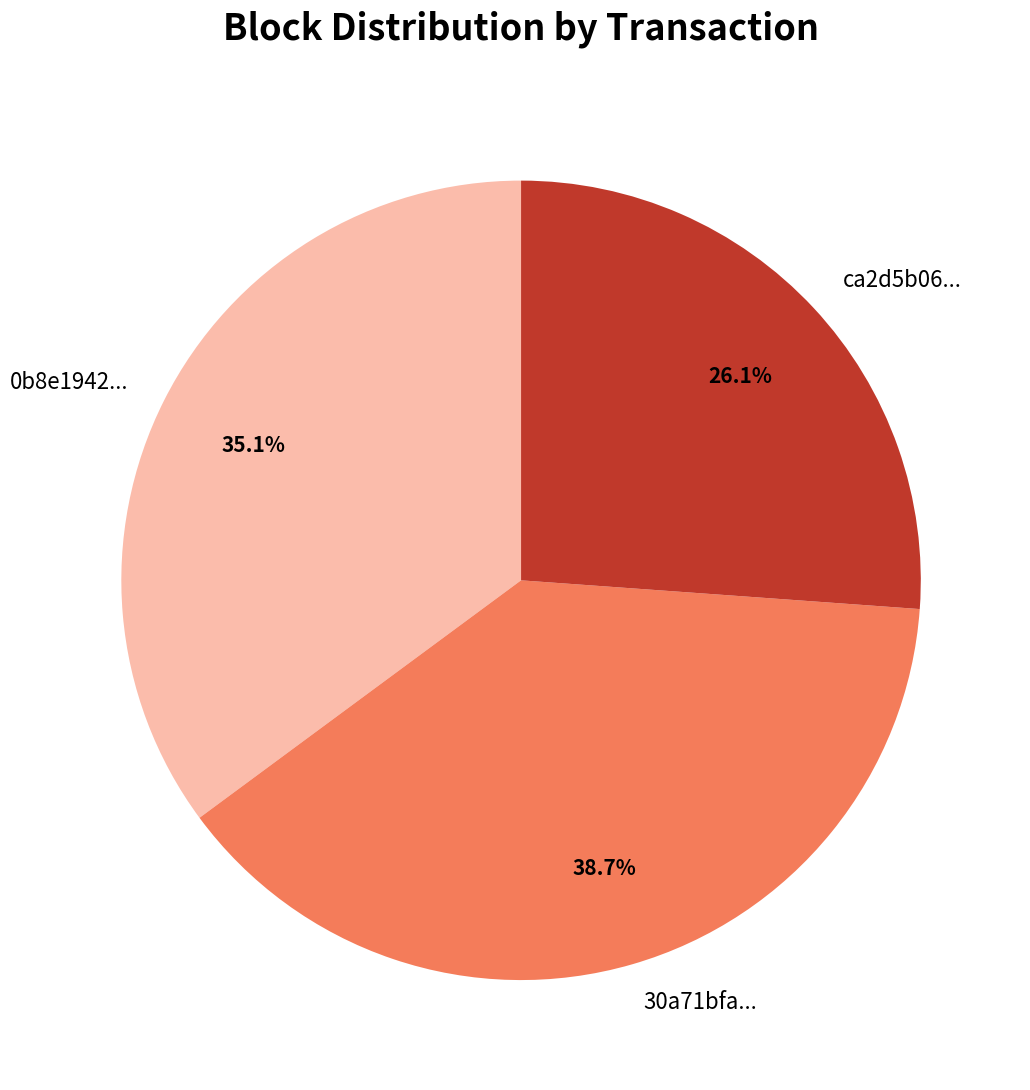

What is the ratio of the value at 0b8e1942... to the value at 30a71bfa...?

0.9